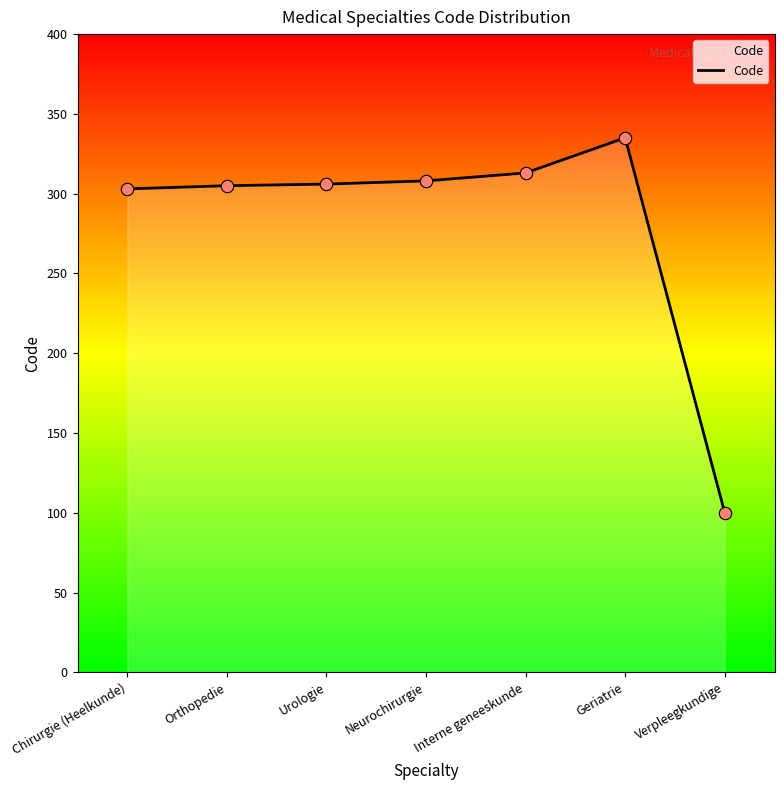

What is the ratio of the value at Interne geneeskunde to the value at Urologie?

1.0